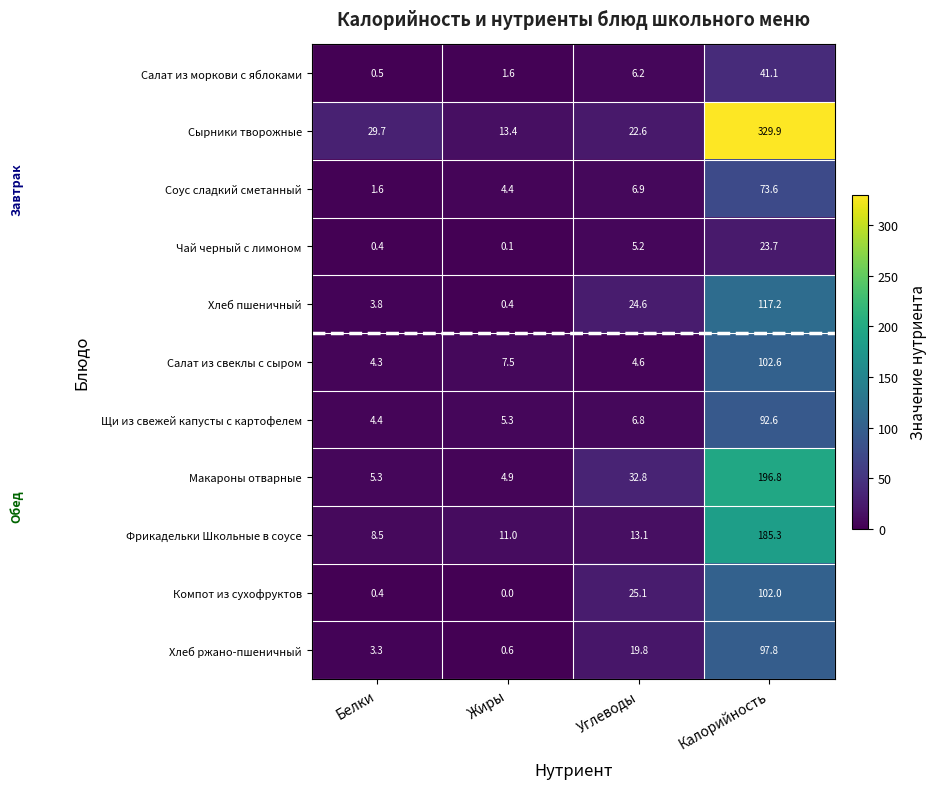

Which series has the largest total across all categories?

Сырники творожные